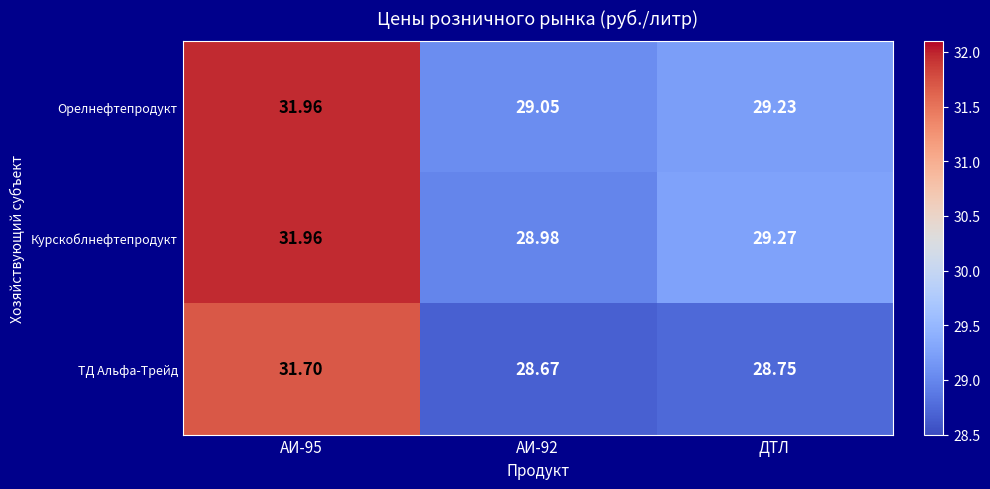

At which label is Курскоблнефтепродукт closest to 30?

ДТЛ